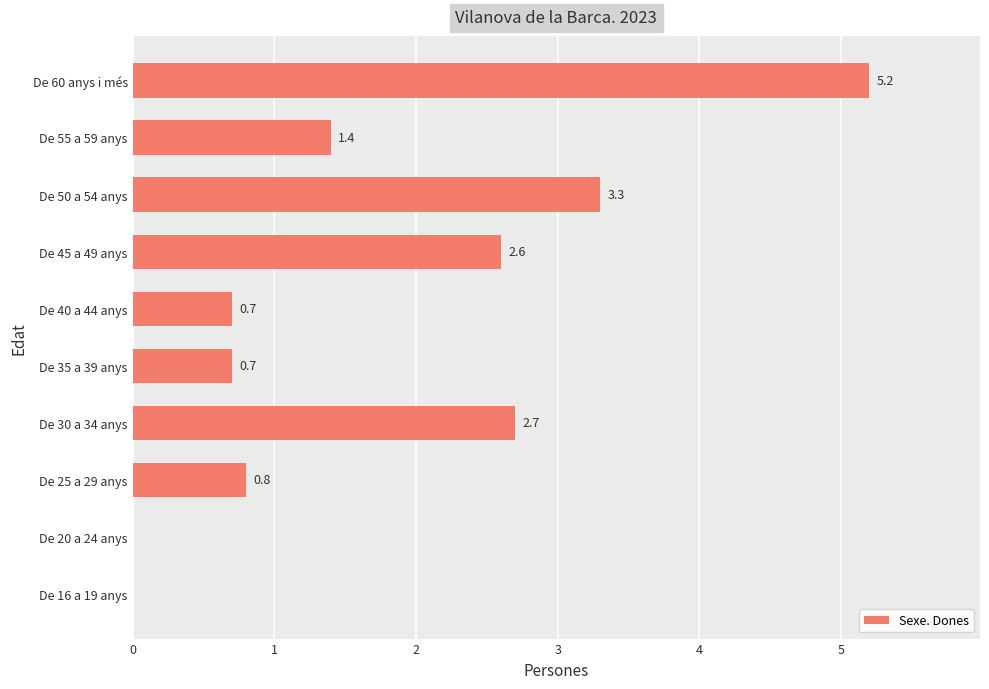

Reading top to bottom, extract all data points from this chart.

De 60 anys i més=5.2	De 55 a 59 anys=1.4	De 50 a 54 anys=3.3	De 45 a 49 anys=2.6	De 40 a 44 anys=0.7	De 35 a 39 anys=0.7	De 30 a 34 anys=2.7	De 25 a 29 anys=0.8	De 20 a 24 anys=0.0	De 16 a 19 anys=0.0